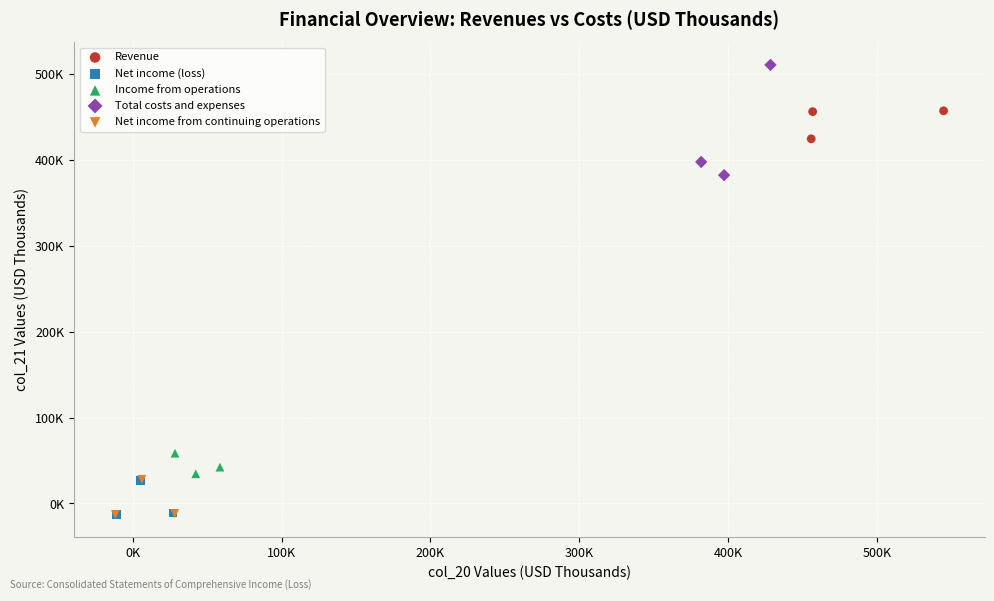

Which series contains the highest Y value?

Total costs and expenses